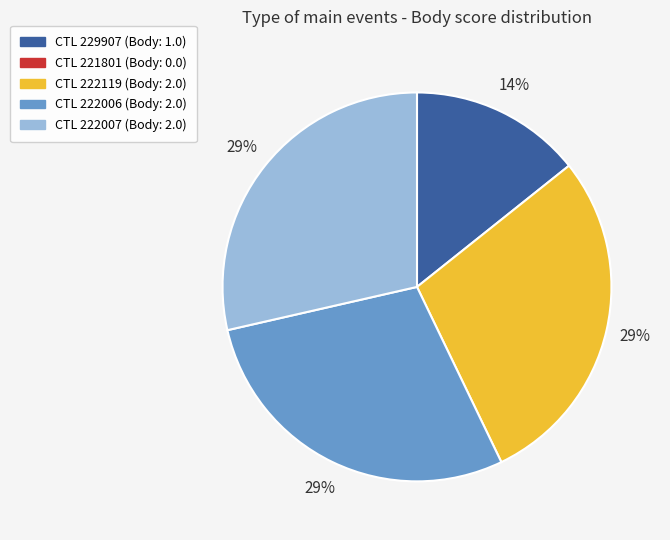

To the nearest percent, what is the average slice percentage?

25%